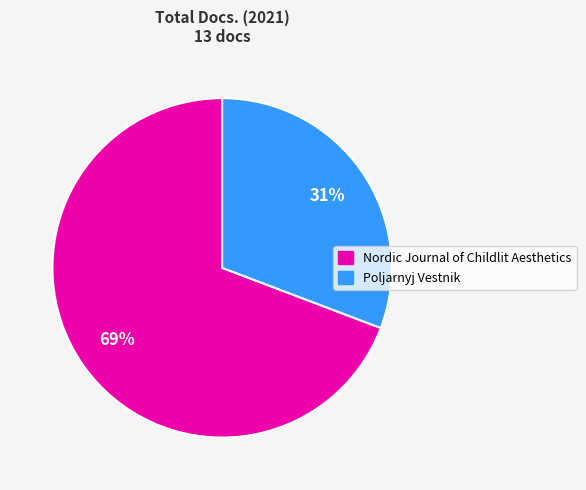

To the nearest percent, what is the average slice percentage?

50%